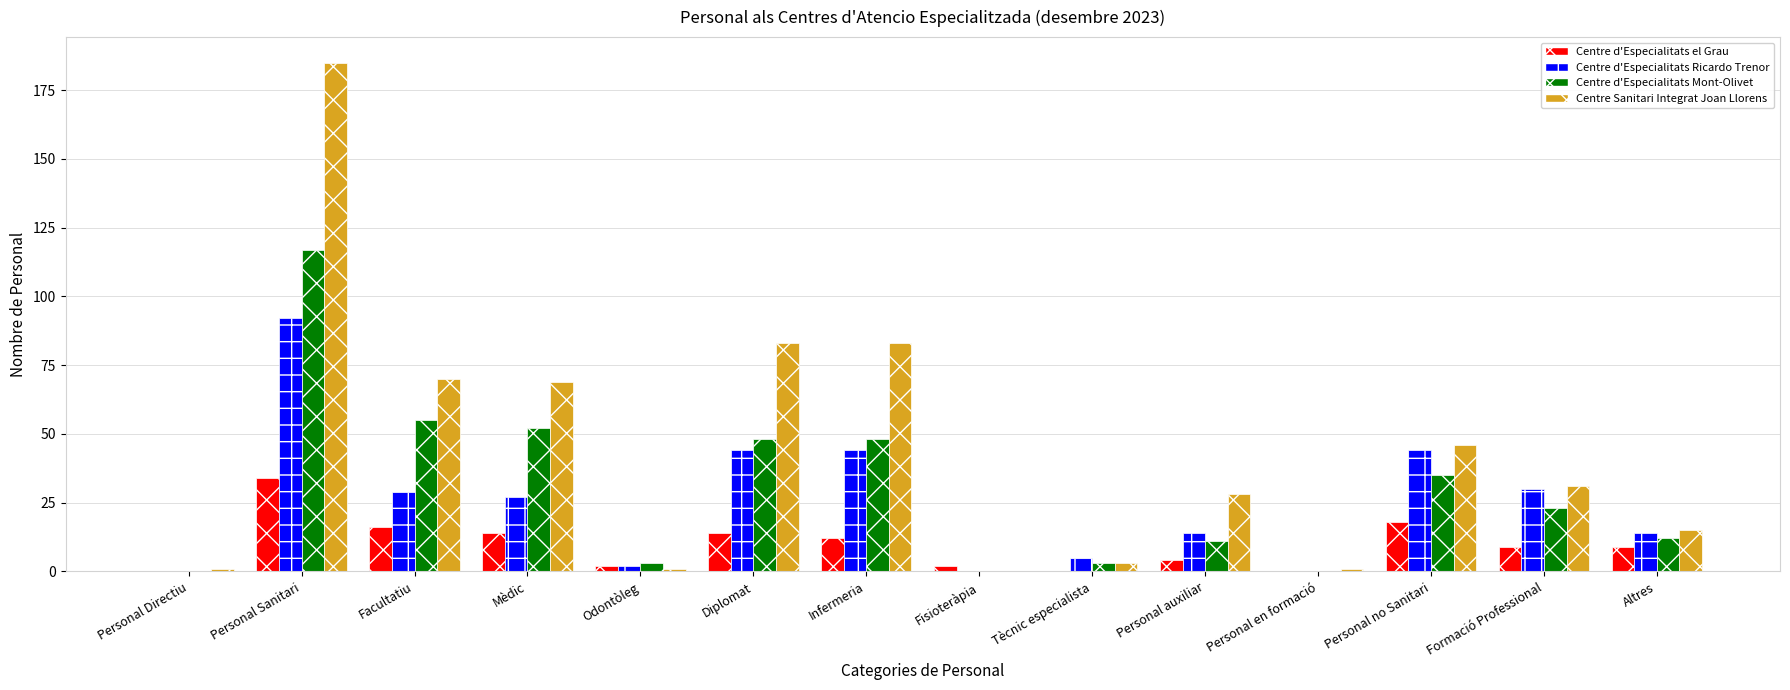

Between Personal Sanitari and Odontòleg, which series saw the biggest shift?

Centre Sanitari Integrat Joan Llorens